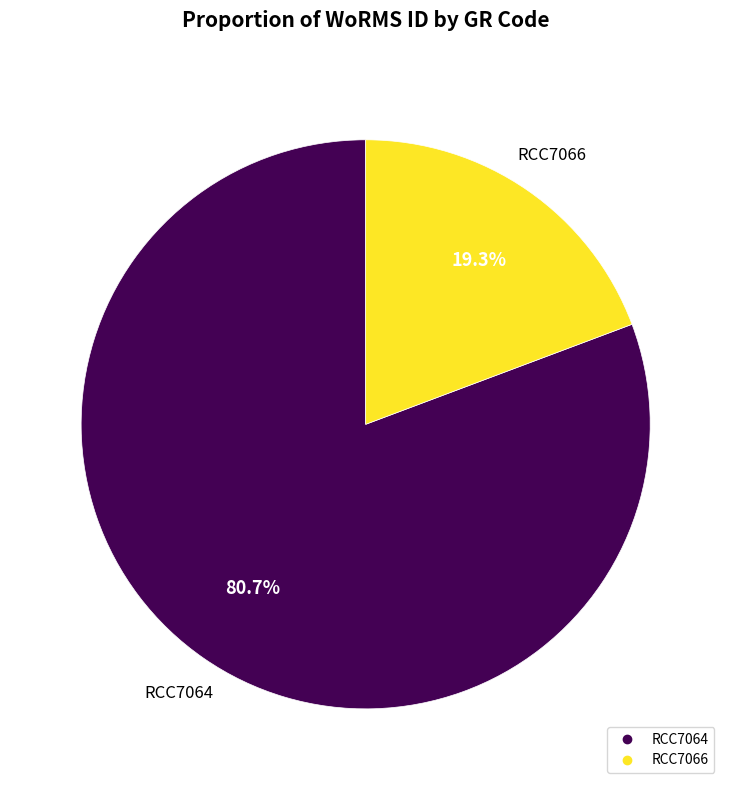

To the nearest percent, what portion does RCC7066 represent?

19%